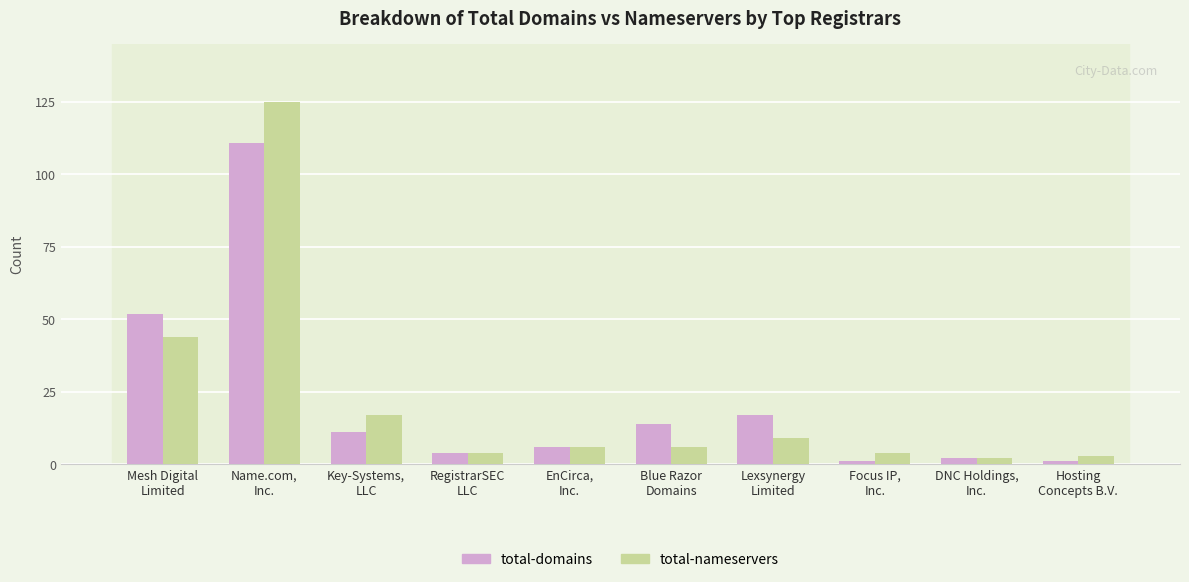

Which series has the largest range (max minus min)?

total-nameservers